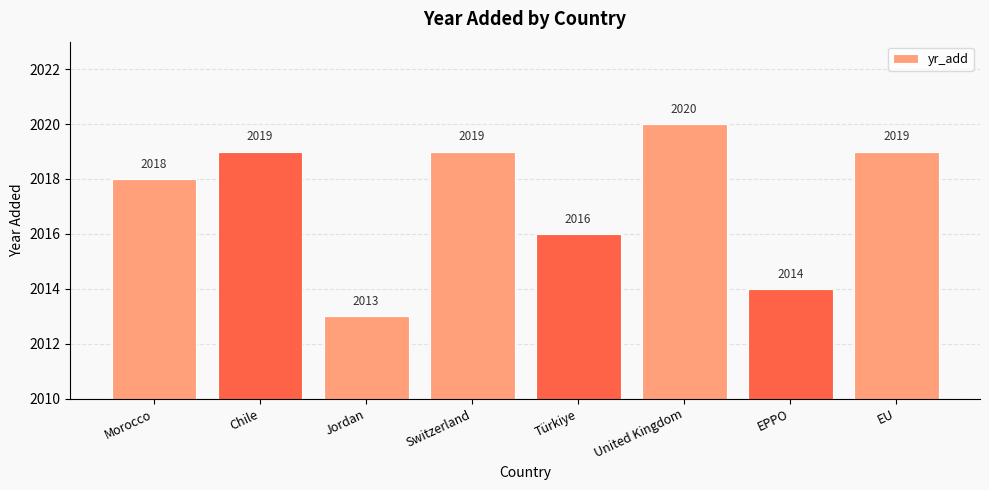

Reading right to left, list all the values displayed in this chart.

2019	2014	2020	2016	2019	2013	2019	2018